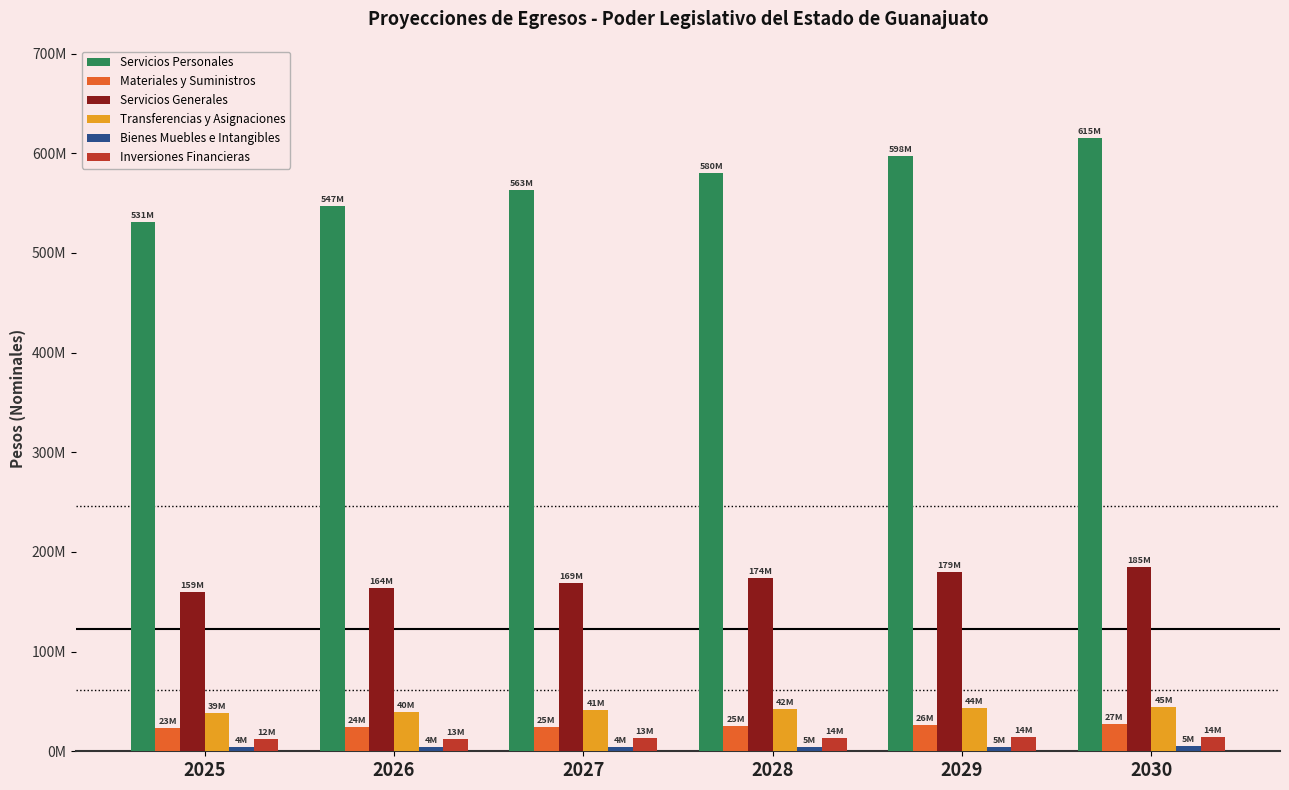

Which has a higher value, 2025 or 2029?

2029